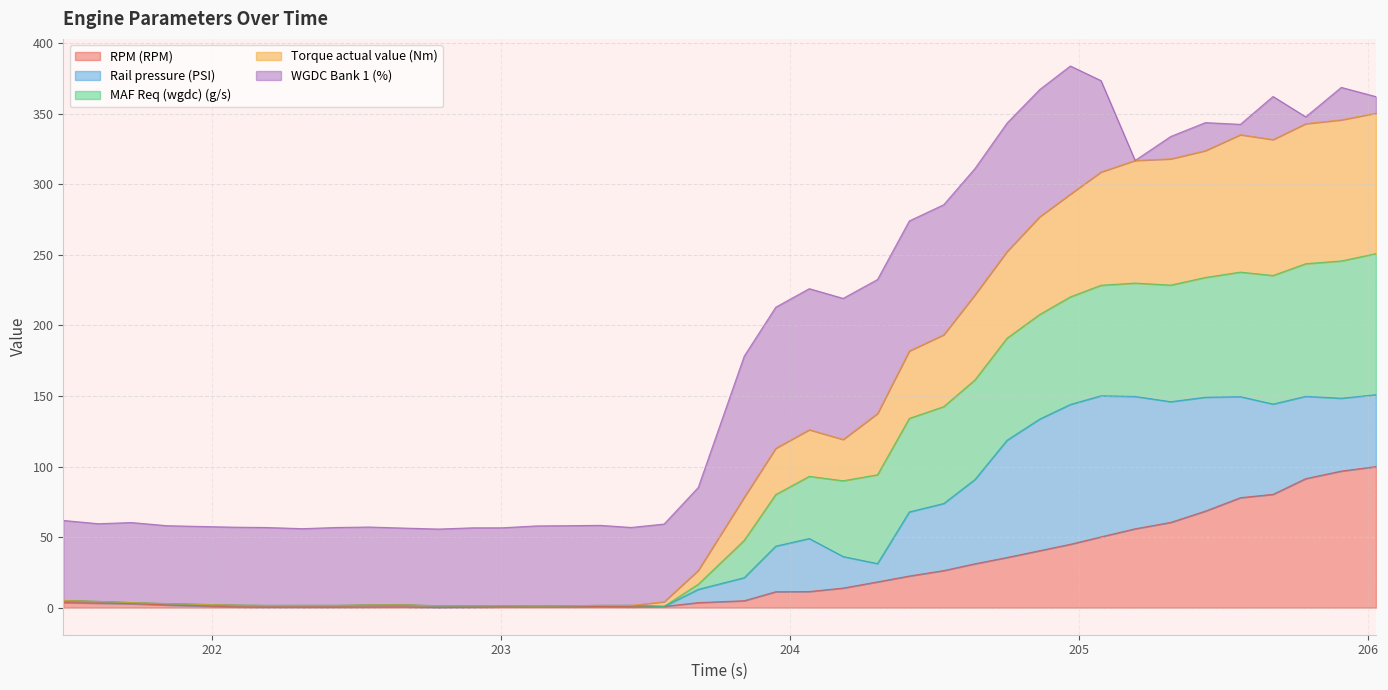

At which category does the chart reach its minimum across all series?

202.785